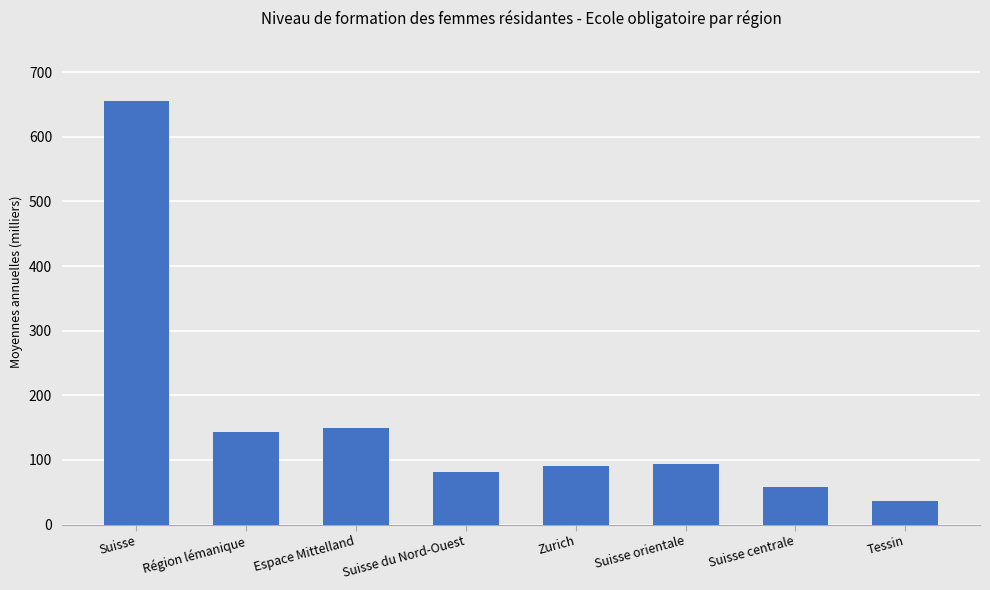

What is the maximum value shown in the chart?

654.8